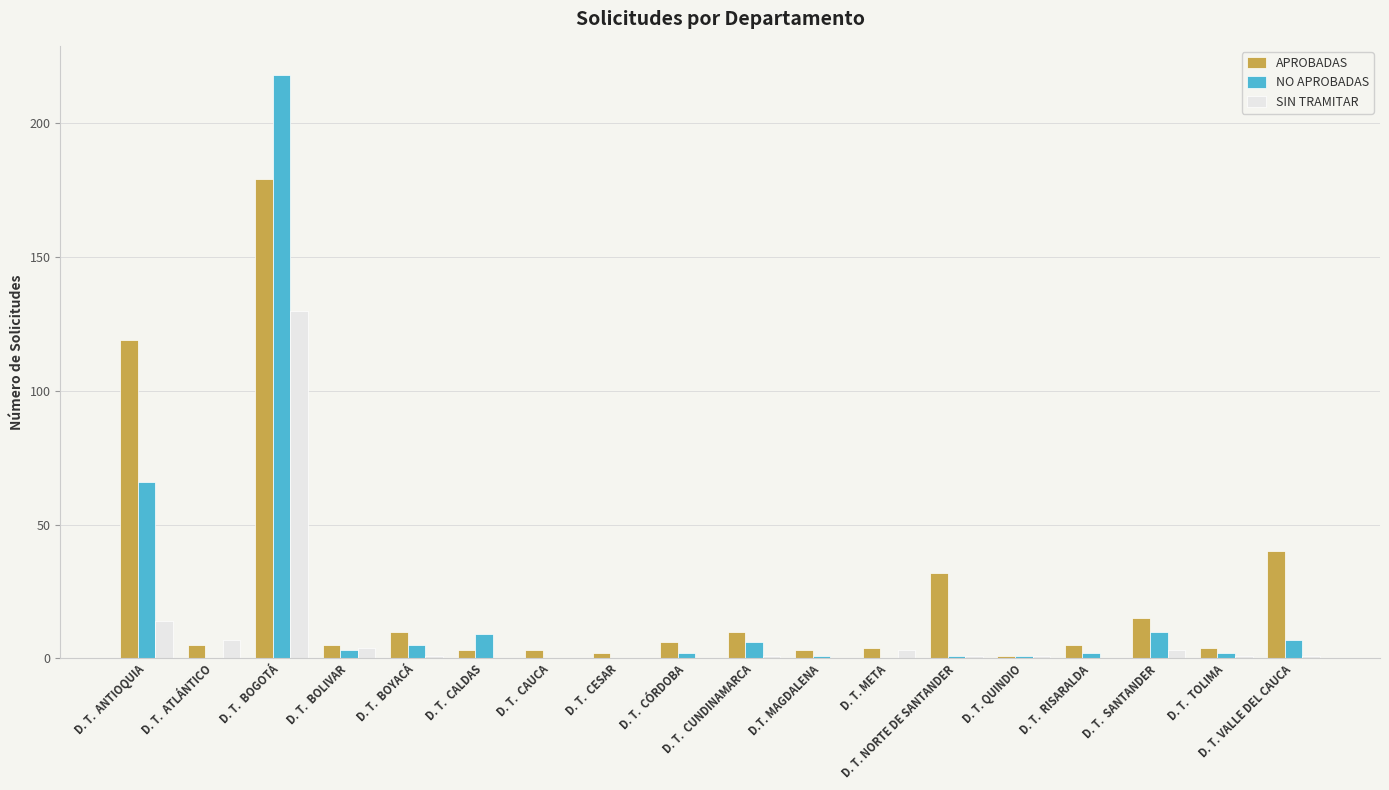

Reading left to right, extract all data points from this chart.

APROBADAS: 119	5	179	5	10	3	3	2	6	10	3	4	32	1	5	15	4	40
NO APROBADAS: 66	0	218	3	5	9	0	0	2	6	1	0	1	1	2	10	2	7
SIN TRAMITAR: 14	7	130	4	1	0	0	0	0	1	0	3	1	1	0	3	1	1